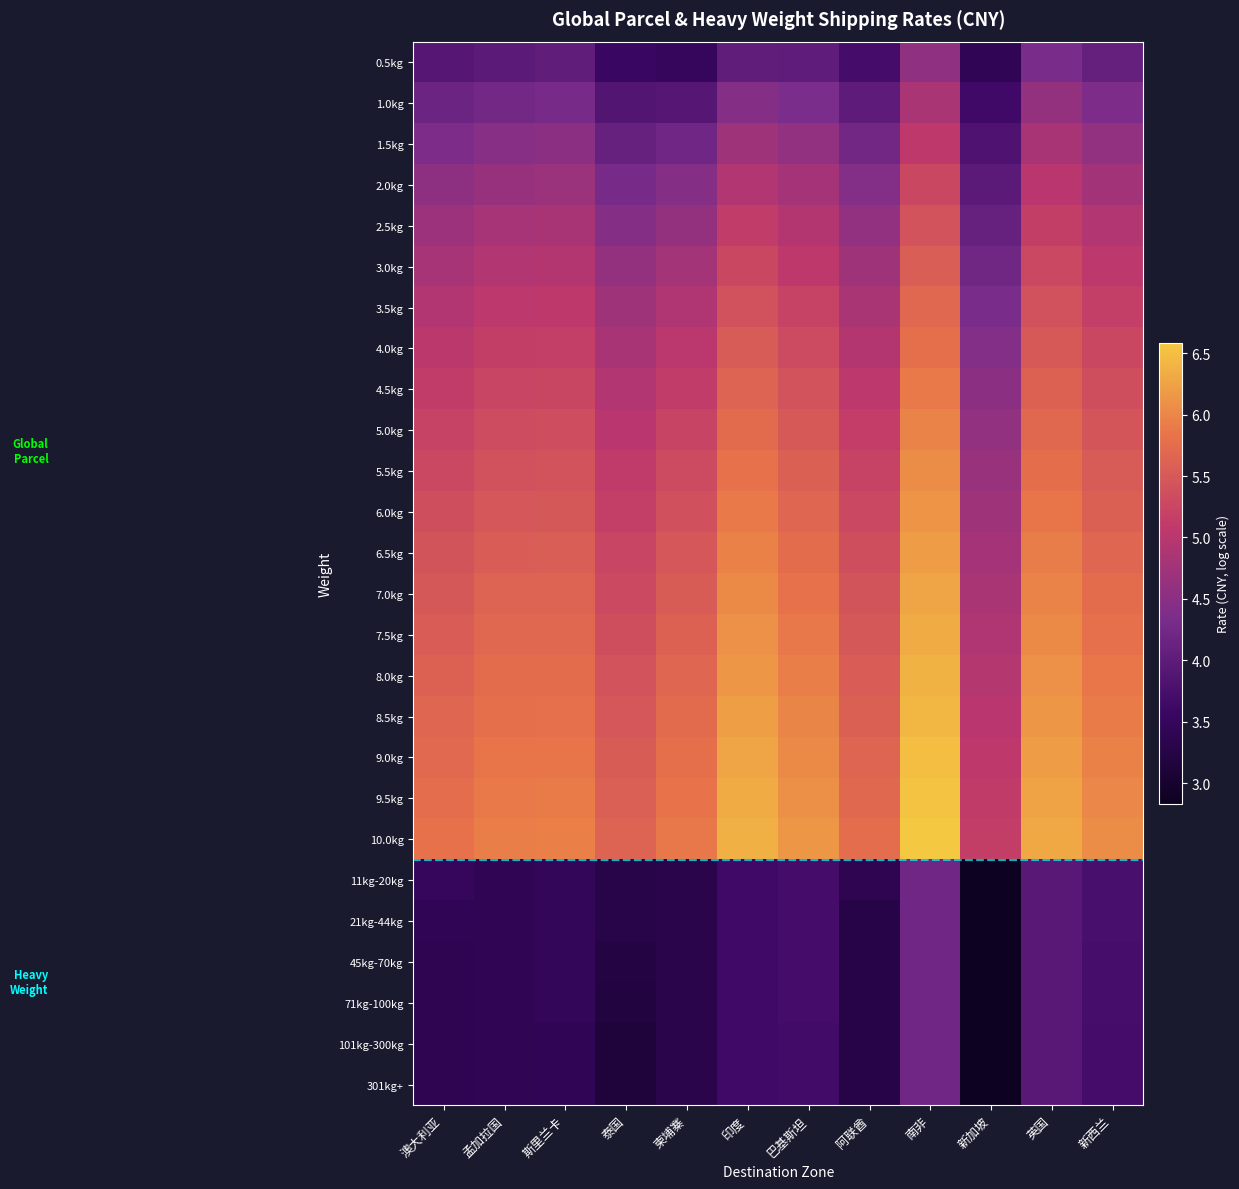

At which category is the sum across all series the highest?

南非